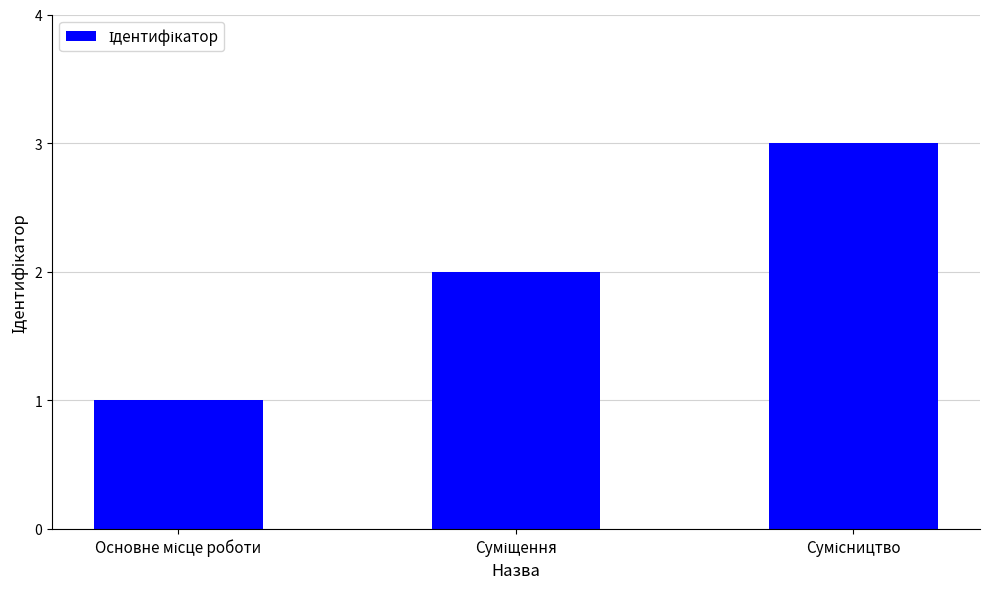

What is the maximum value shown in the chart?

3